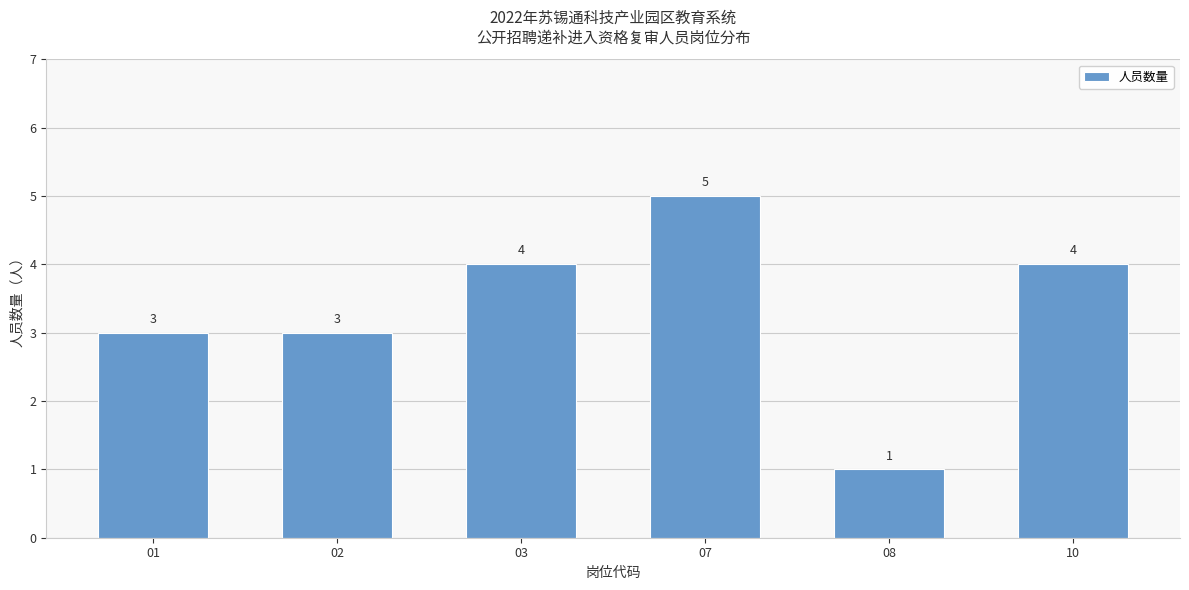

Reading left to right, extract all data points from this chart.

01=3	02=3	03=4	07=5	08=1	10=4